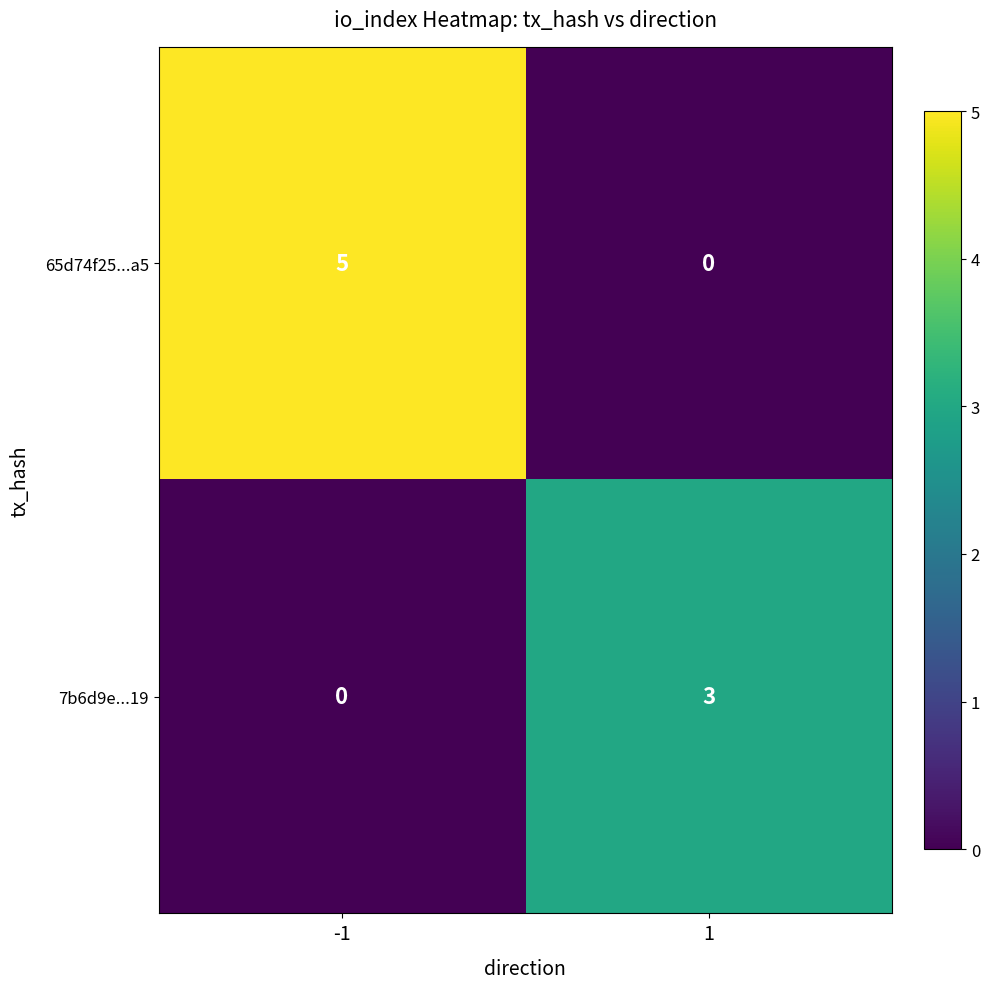

The value of 7b6d9e...19 at 1 is 3. True or false?

True